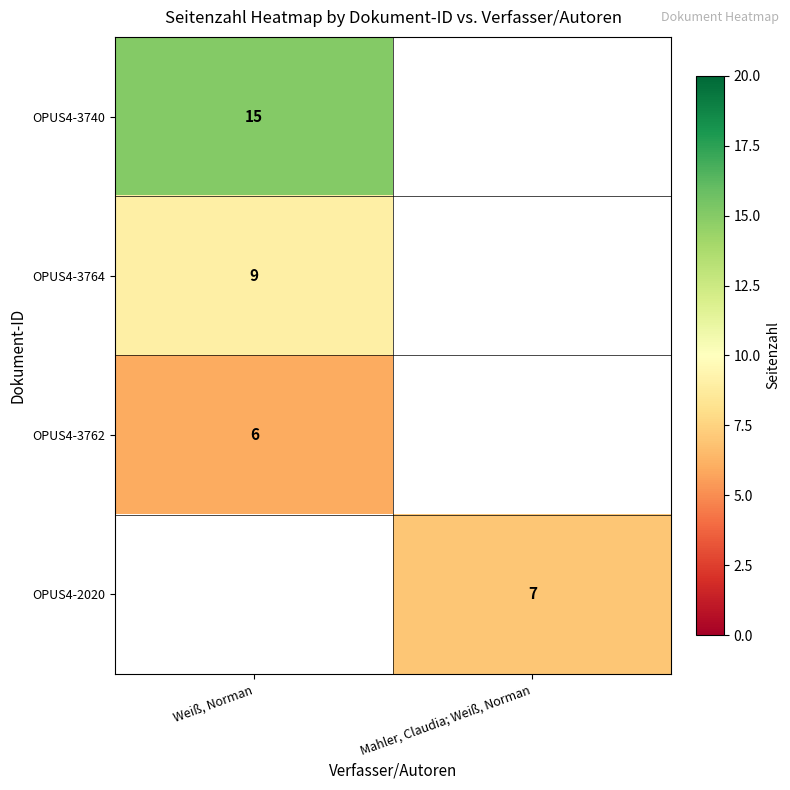

Is it true that OPUS4-3740 equals 4 at Weiß, Norman?

False